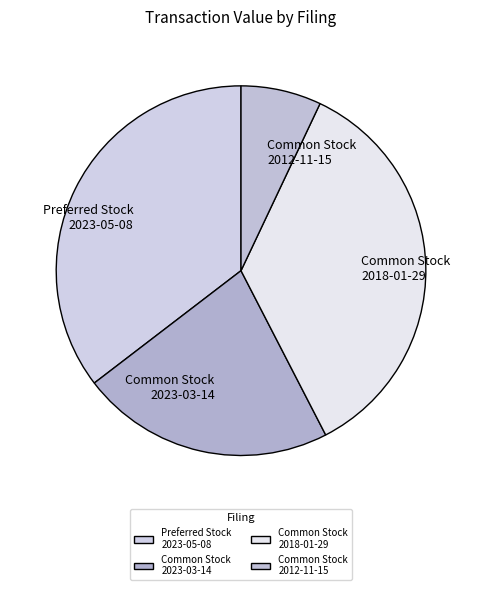

What is the smallest slice in the pie chart?

Common Stock 2012-11-15